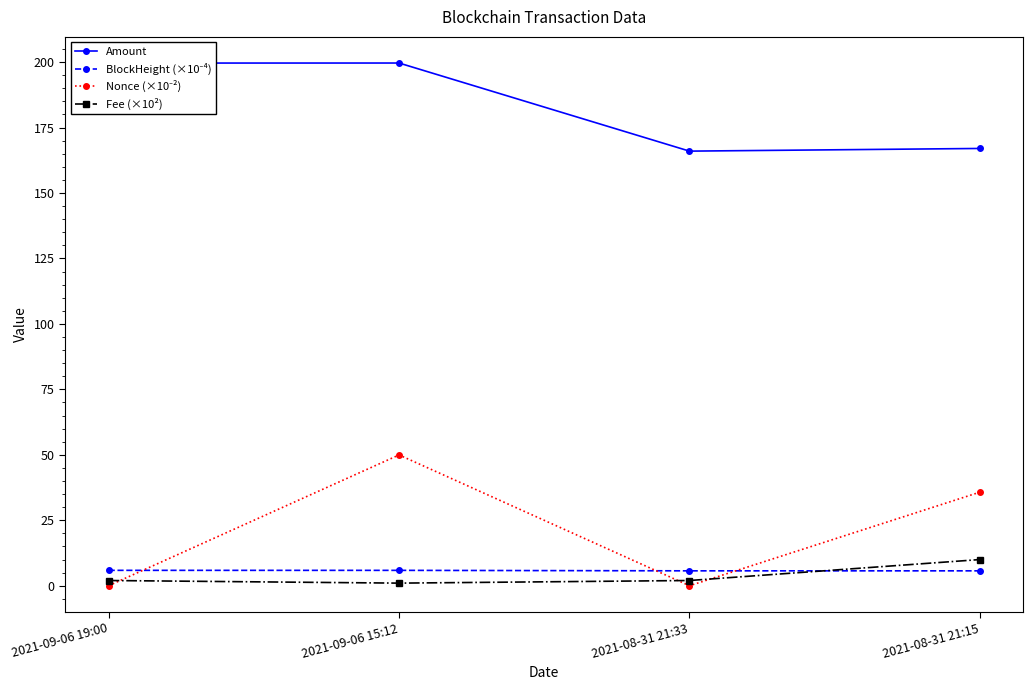

At how many categories does at least one series exceed 55?

4